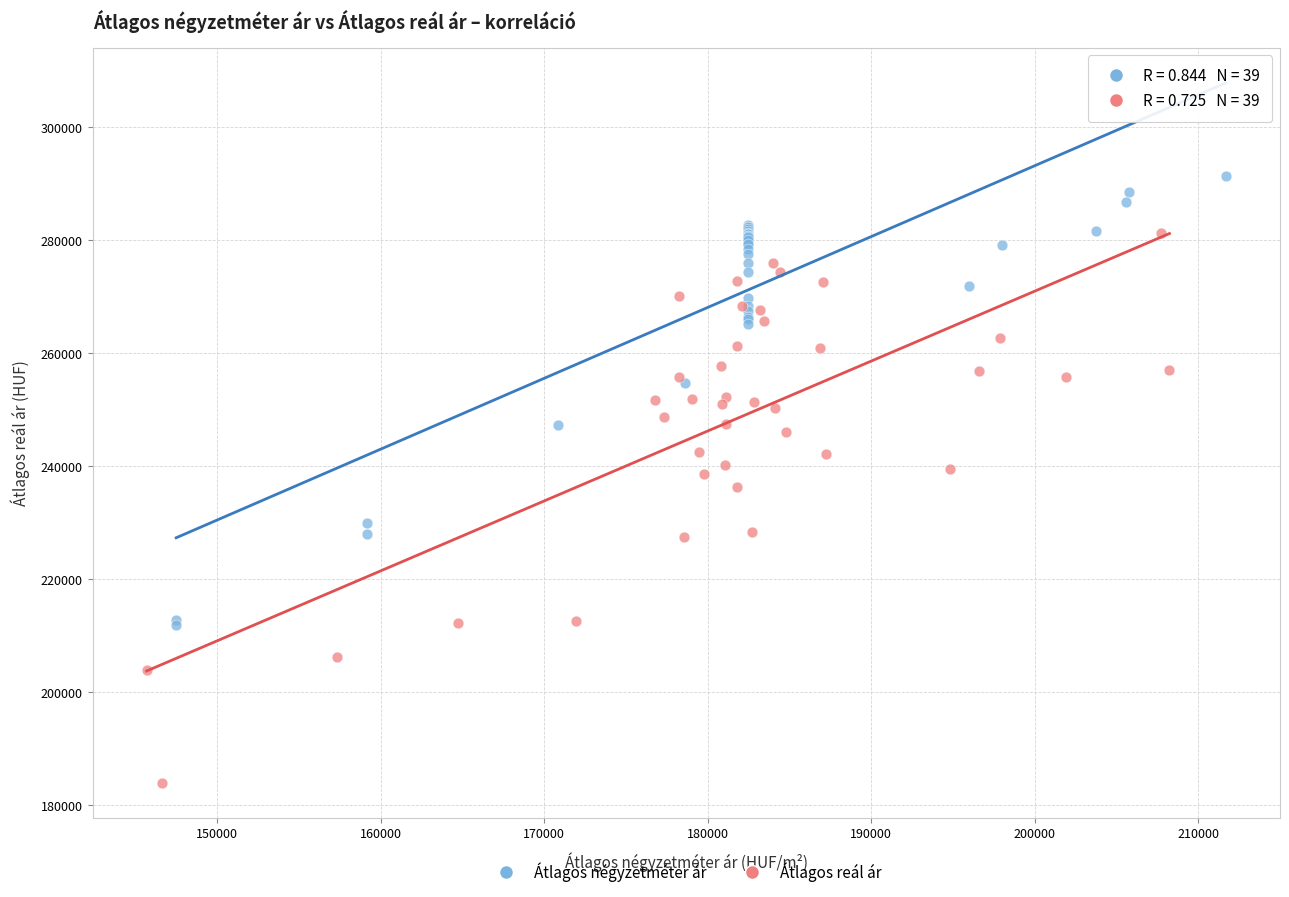

What are all the series names shown in the legend?

Átlagos négyzetméter ár, Átlagos reál ár